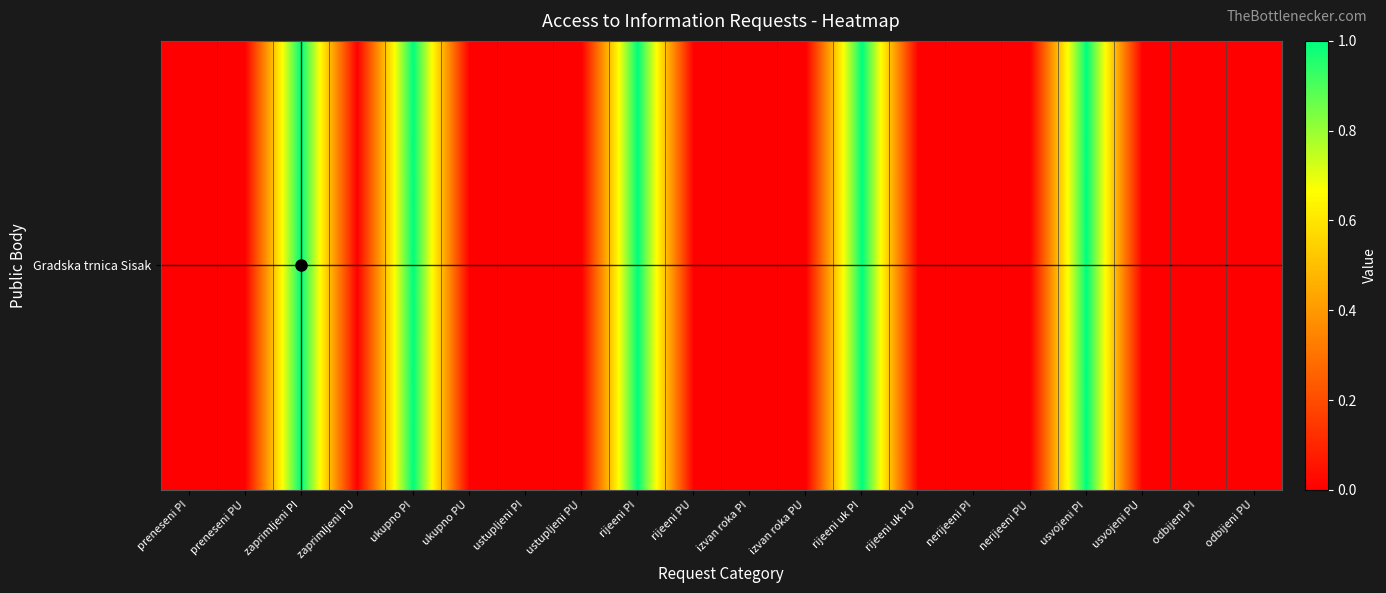

Reading right to left, list all the values displayed in this chart.

odbijeni PU=0	odbijeni PI=0	usvojeni PU=0	usvojeni PI=1	nerijeeni PU=0	nerijeeni PI=0	rijeeni uk PU=0	rijeeni uk PI=1	izvan roka PU=0	izvan roka PI=0	rijeeni PU=0	rijeeni PI=1	ustupljeni PU=0	ustupljeni PI=0	ukupno PU=0	ukupno PI=1	zaprimljeni PU=0	zaprimljeni PI=1	preneseni PU=0	preneseni PI=0